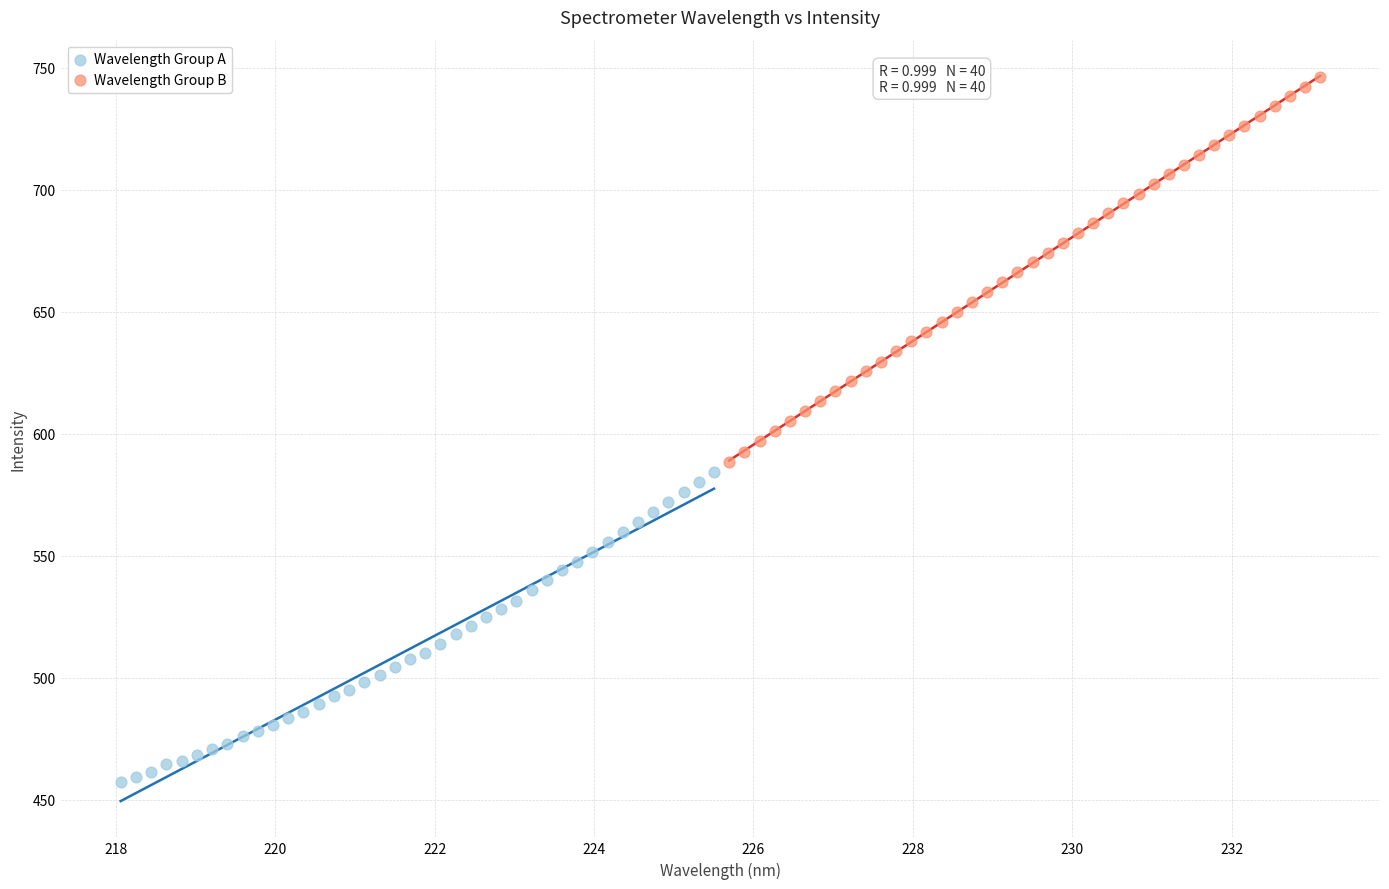

Which series has the widest spread of Y values?

Wavelength Group B